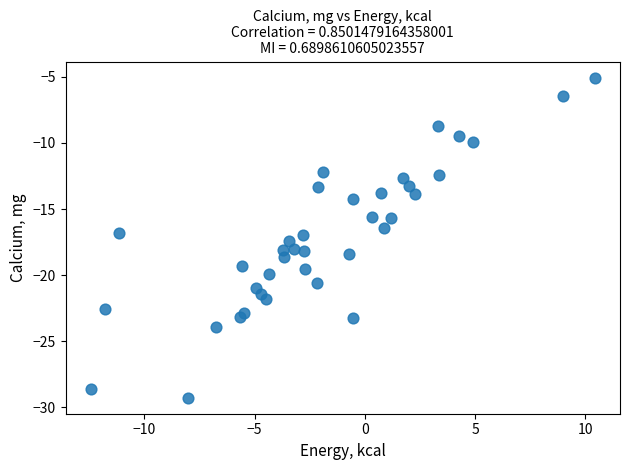

What is the range of X values (max minus min)?

22.9